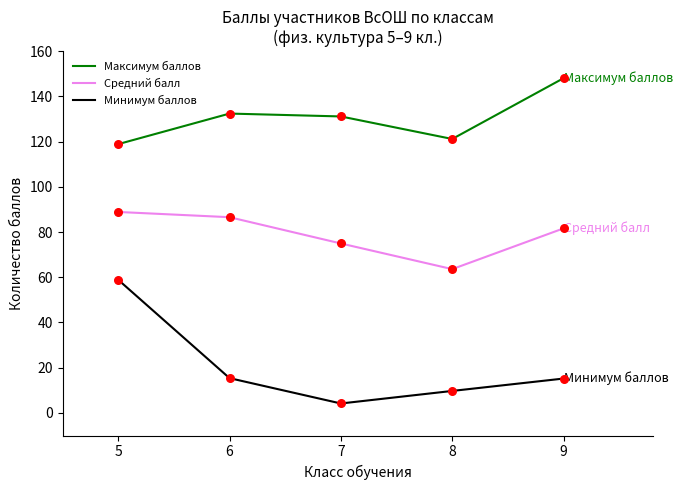

Between 5 and 9, which series saw the biggest shift?

Минимум баллов